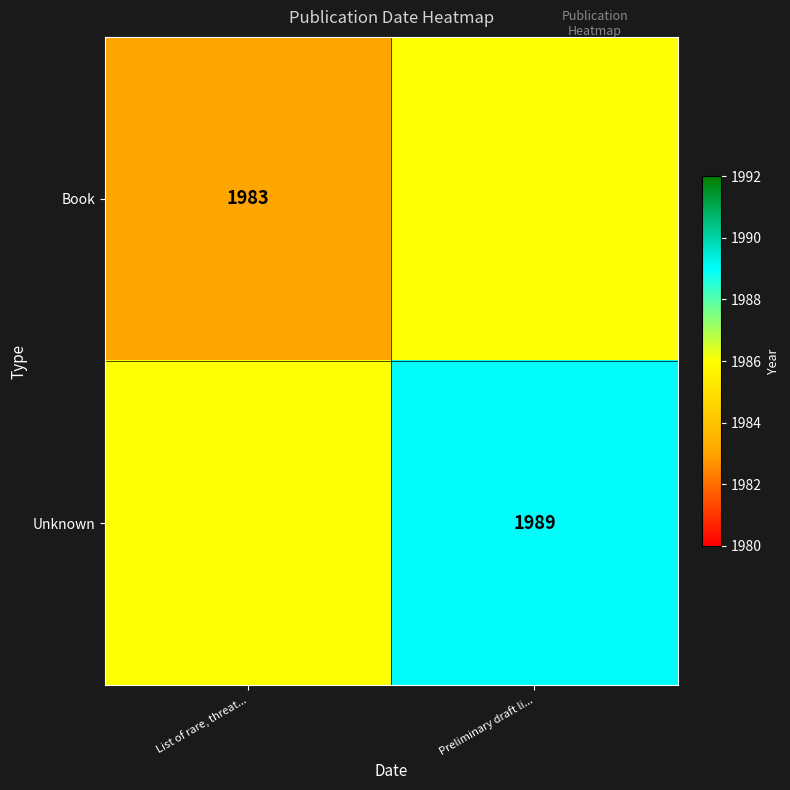

Which label corresponds to the largest value in the chart?

Preliminary draft li...